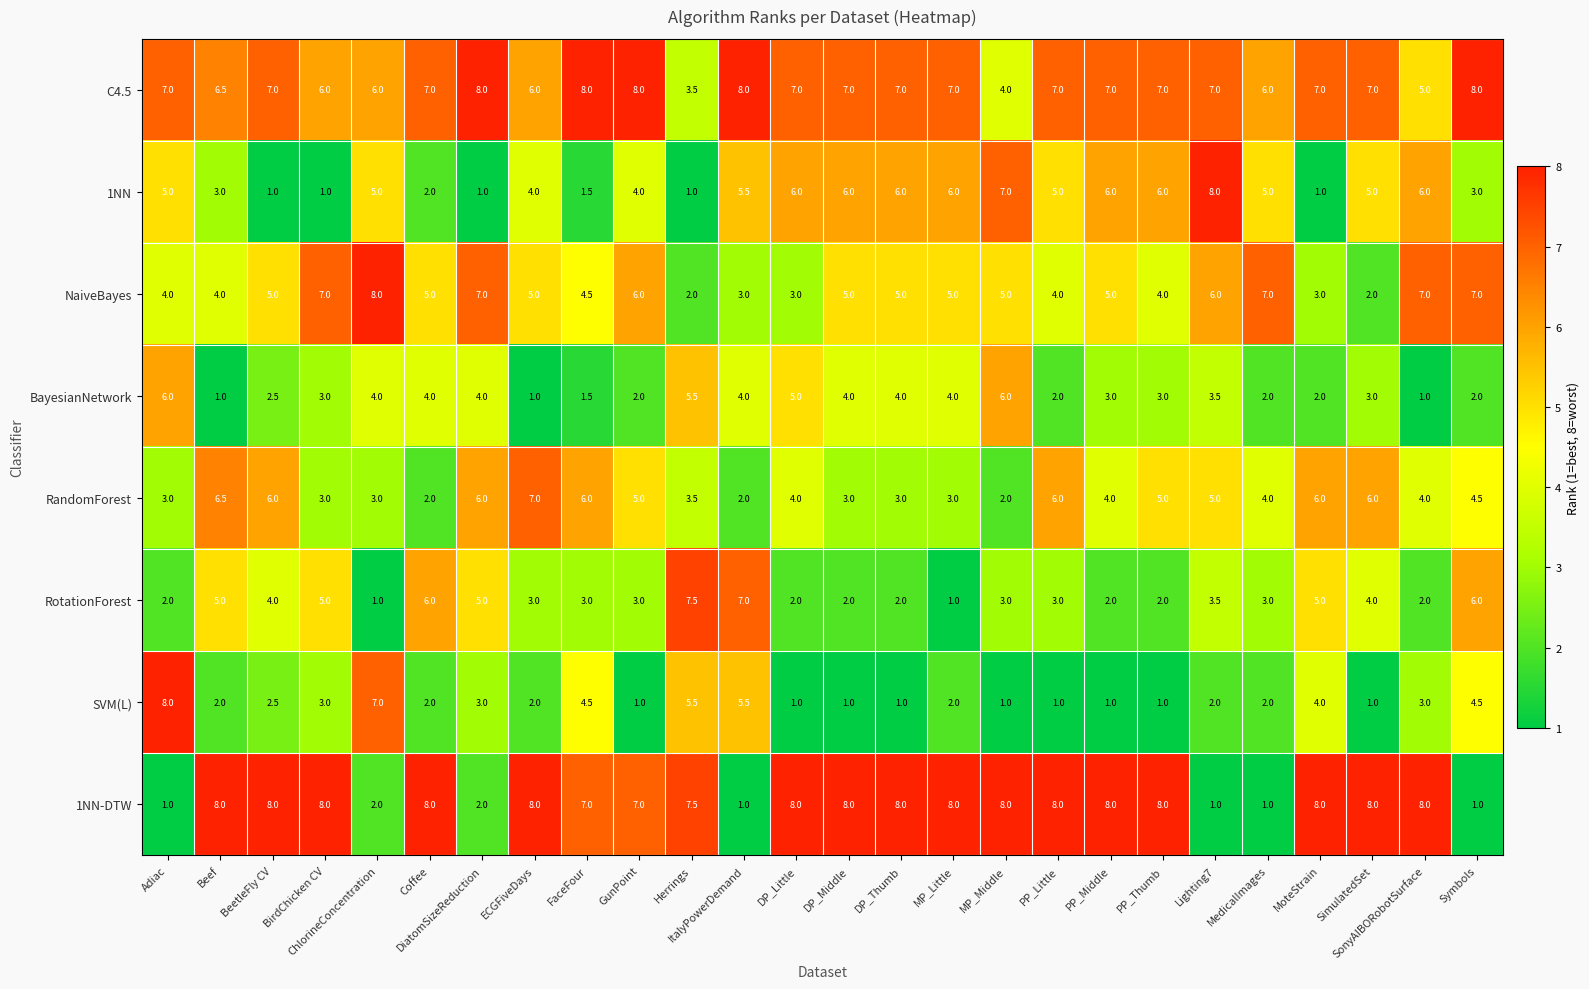

Which series has the largest total across all categories?

C4.5